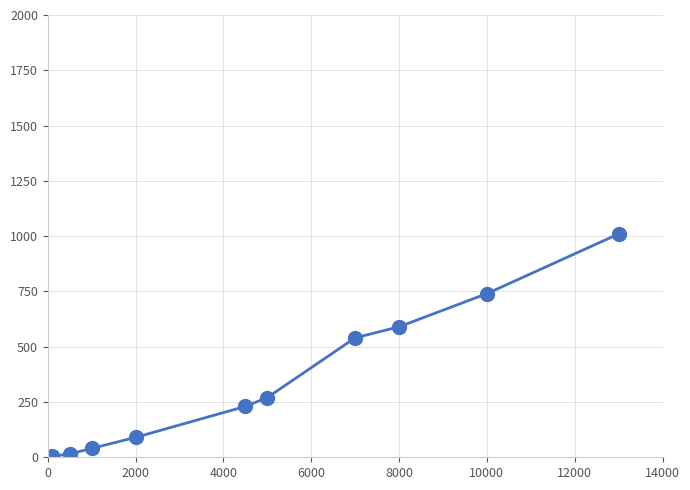

What is the value of the 1st point from the left?

5